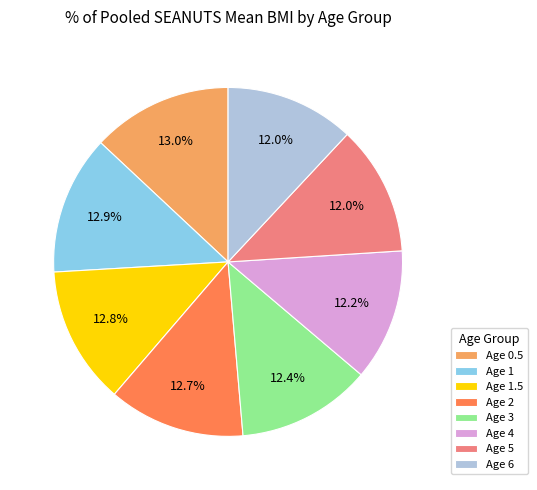

To the nearest percent, what is the difference between the largest and smallest slice percentages?

1%